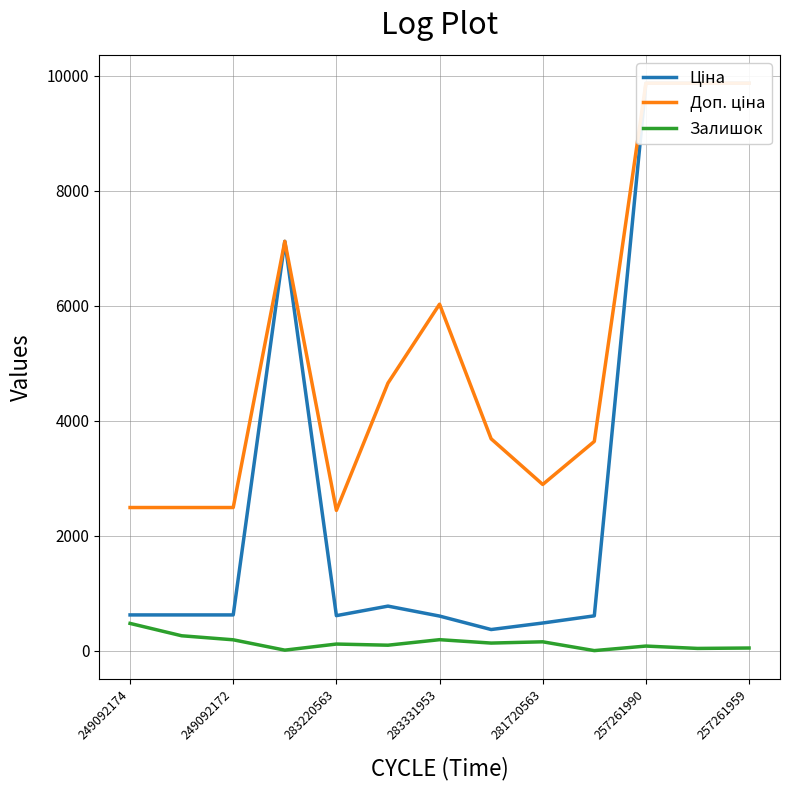

What is the sum of all Ціна values?

42036.5